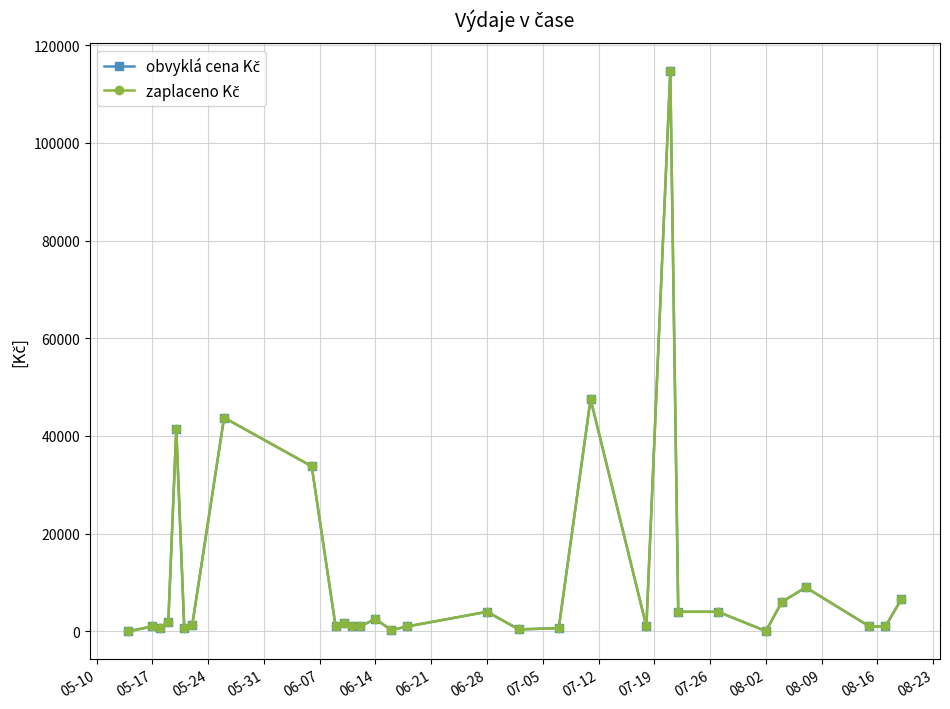

Reading right to left, list all the values displayed in this chart.

obvyklá cena Kč: 6582.0	1000.0	1000.0	9000.0	6000.0	47.4	4000.0	4000.0	114706.0	1000.0	47555.0	640.6	395.7	4000.0	1000.0	252.7	2500.0	1000.0	1000.0	1750.0	1000.0	33800.0	43747.8	1250.0	750.0	41430.0	1850.0	750.0	1000.0	9.0
zaplaceno Kč: 6582.0	1000.0	1000.0	9000.0	6000.0	47.4	4000.0	4000.0	114706.0	1000.0	47555.0	640.6	395.7	4000.0	1000.0	252.7	2500.0	1000.0	1000.0	1750.0	1000.0	33800.0	43747.8	1250.0	750.0	41430.0	1850.0	750.0	1000.0	9.0